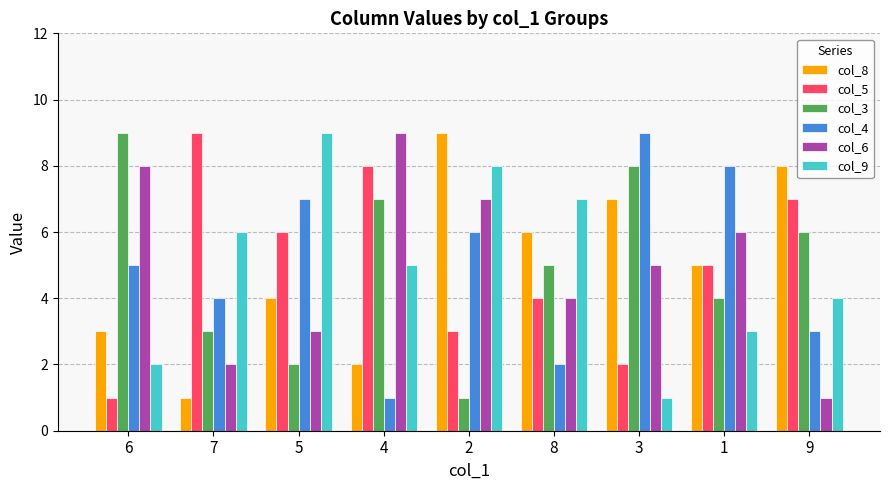

What is the spread (max minus min) of values at 5?

7